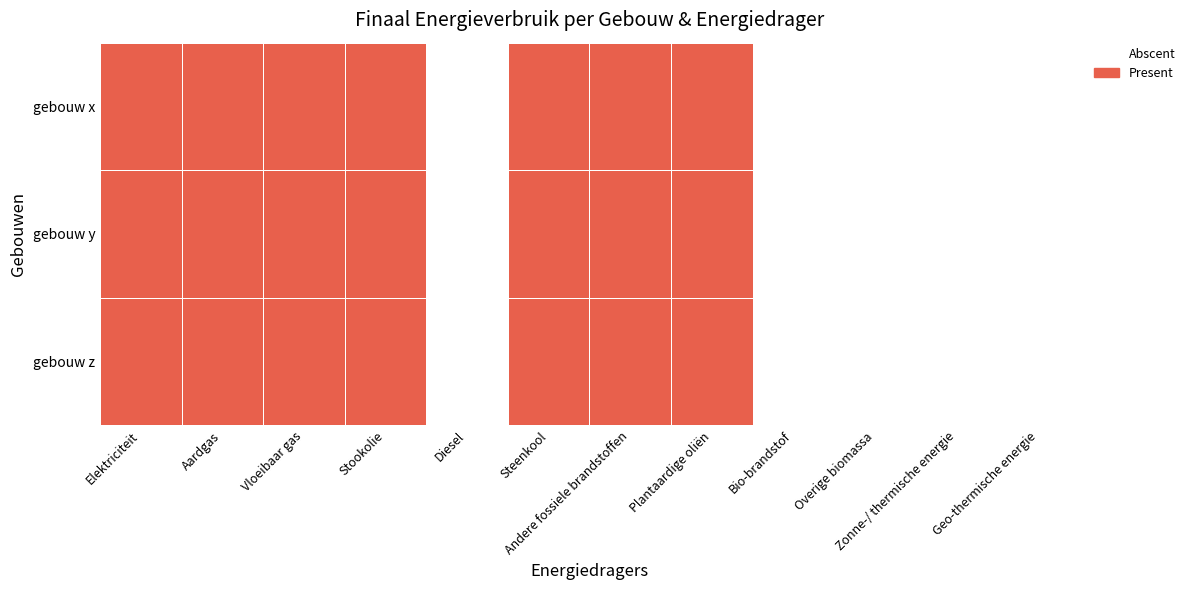

Rank the series at Andere fossiele brandstoffen from lowest to highest value.

gebouw x, gebouw y, gebouw z